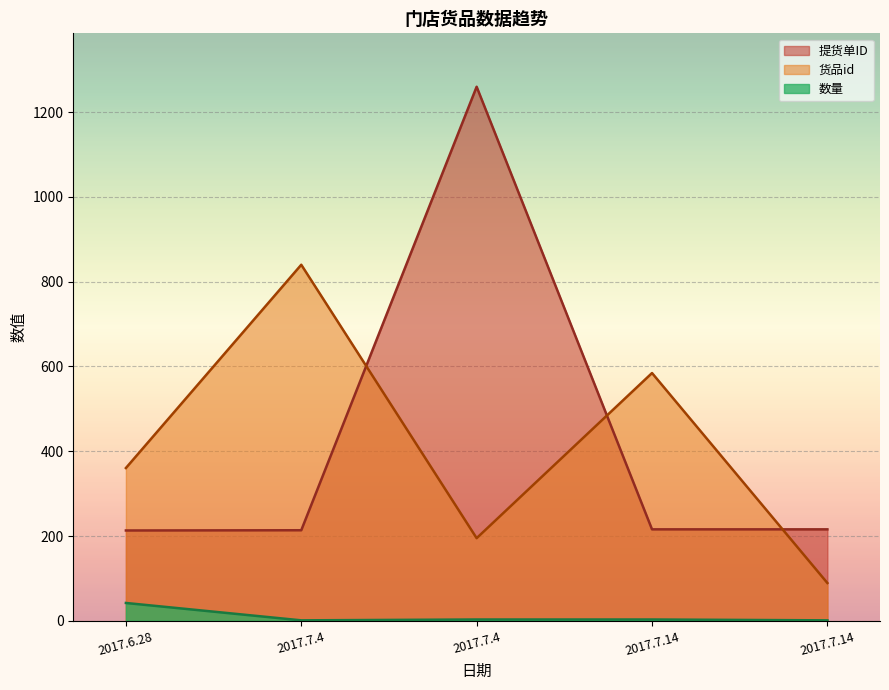

How many lines are shown in the chart?

3